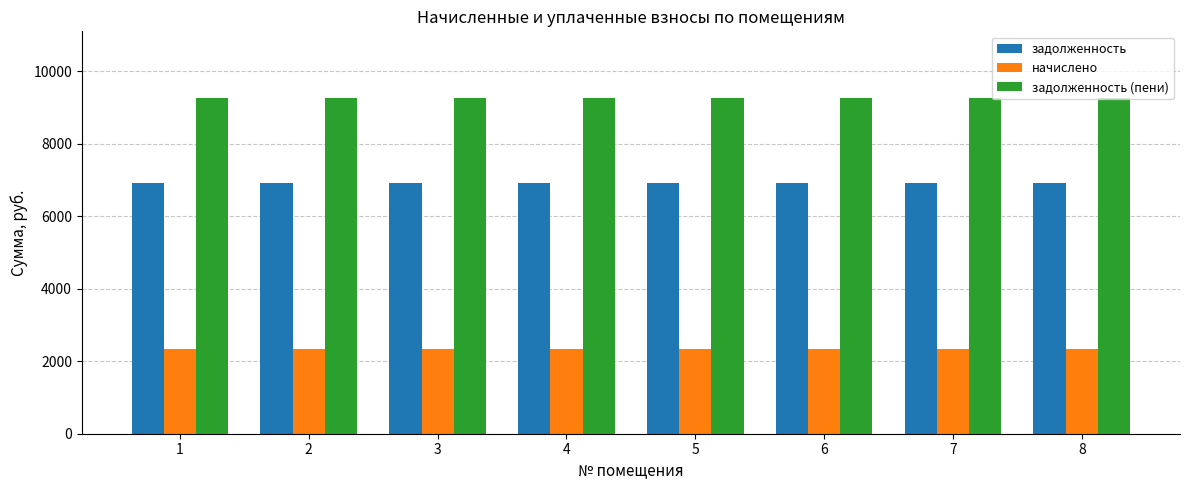

What is the difference between the highest and lowest values at 3?

6912.0